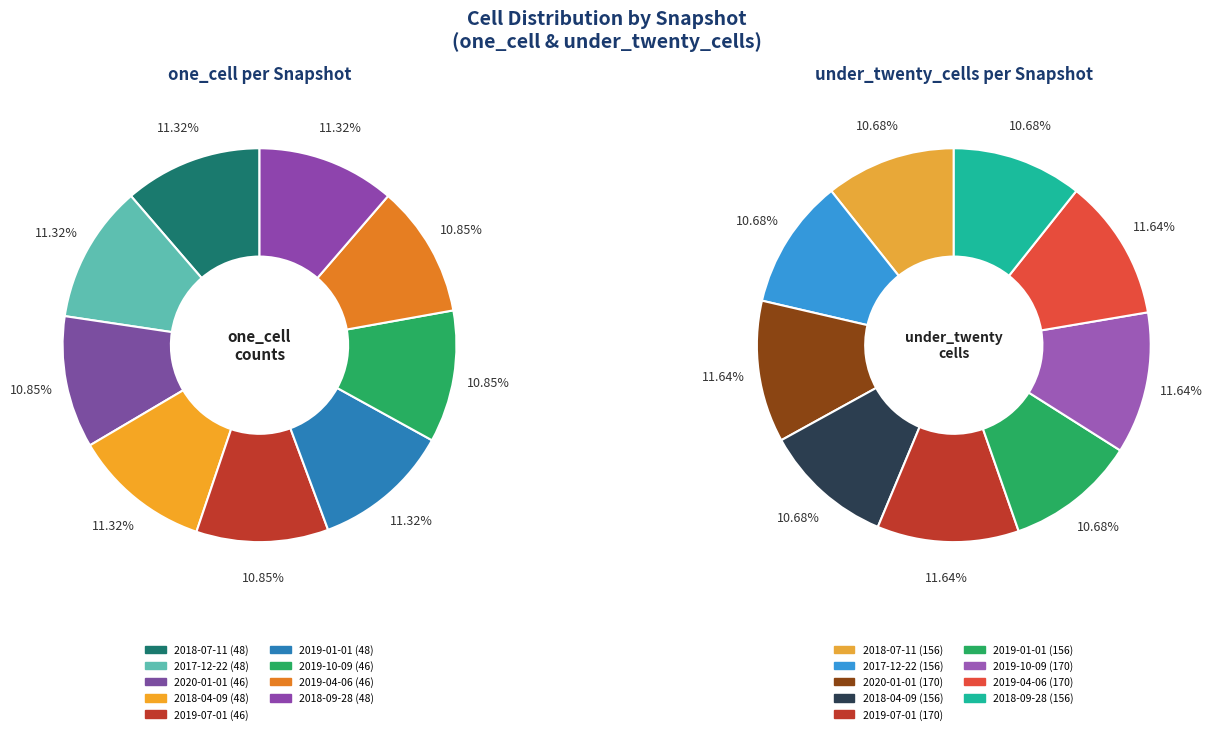

What percentage is the 2018-04-09 slice, to the nearest percent?

11%